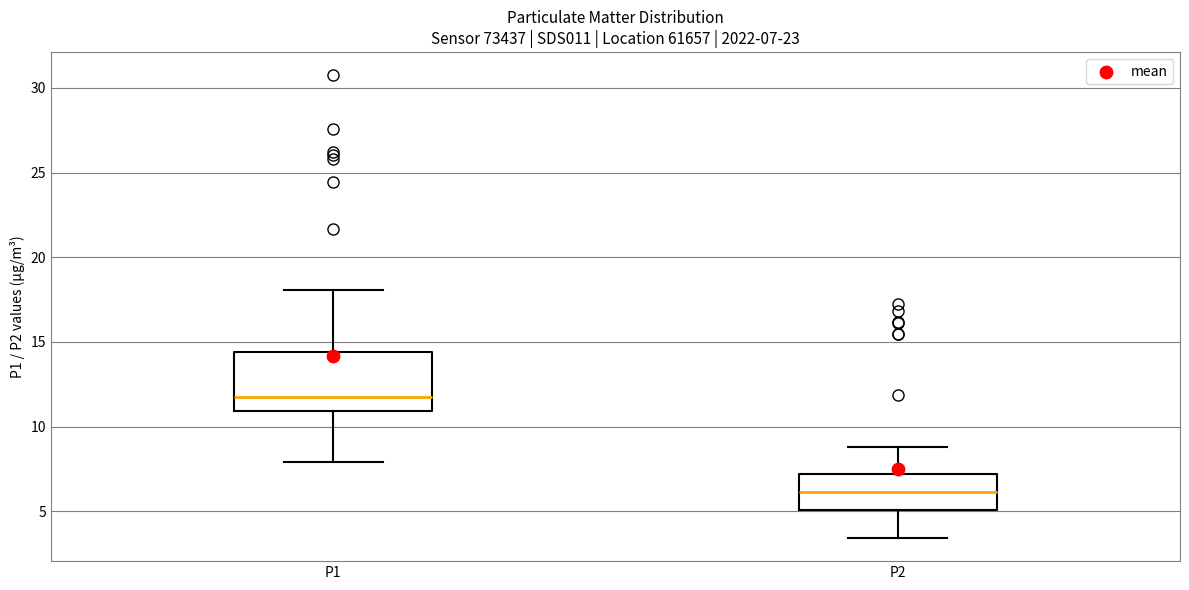

Which box's median line is the highest?

P1